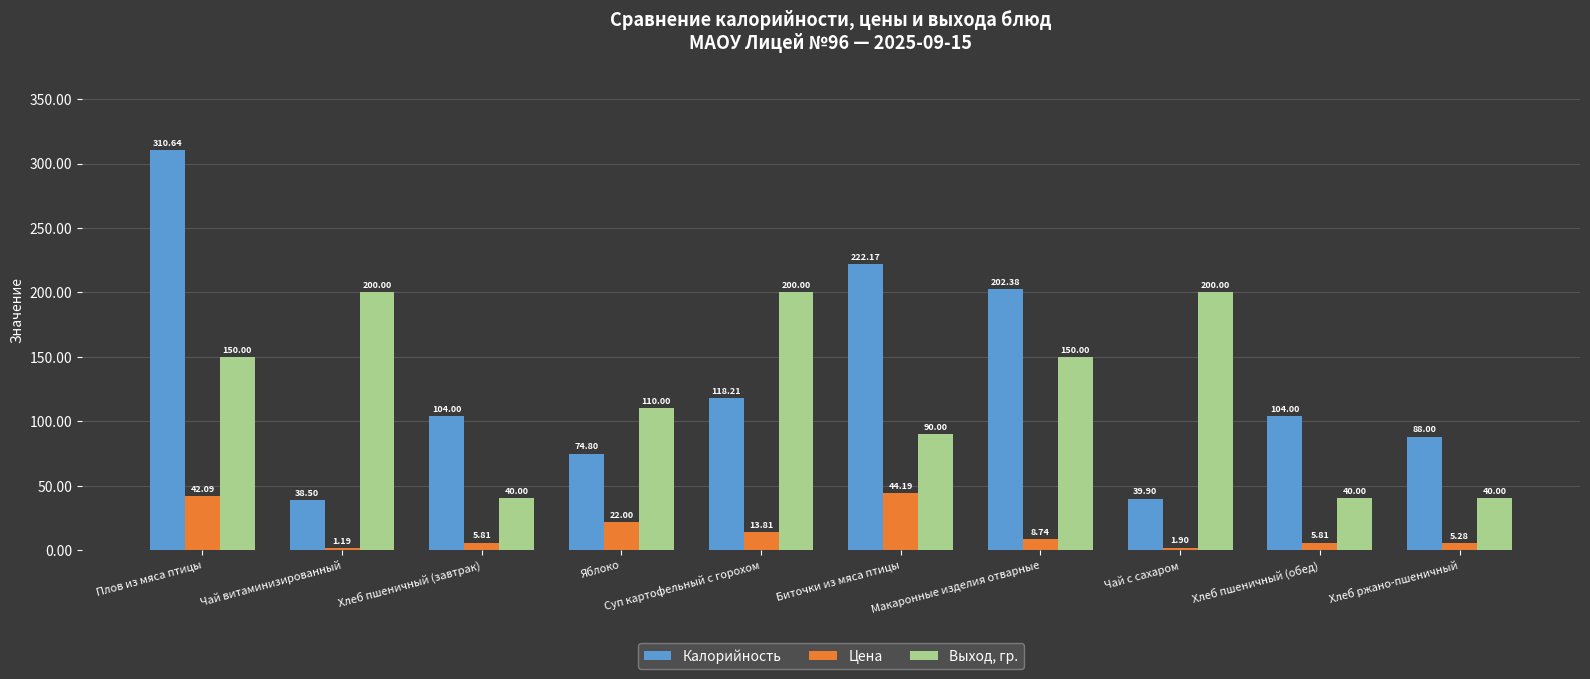

Which category has the highest value in the Калорийность series?

Плов из мяса птицы